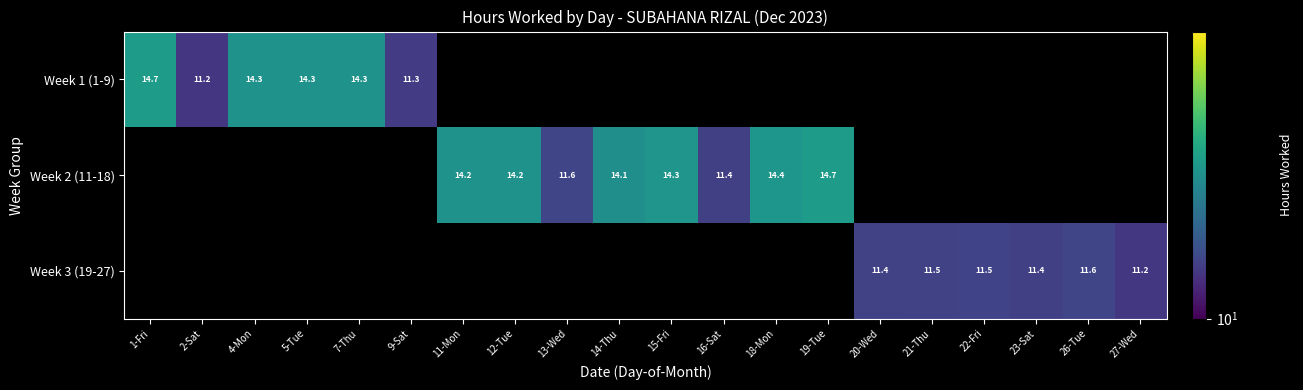

What is the difference between the Week 2 (11-18) values at 18-Mon and 13-Wed?

2.8